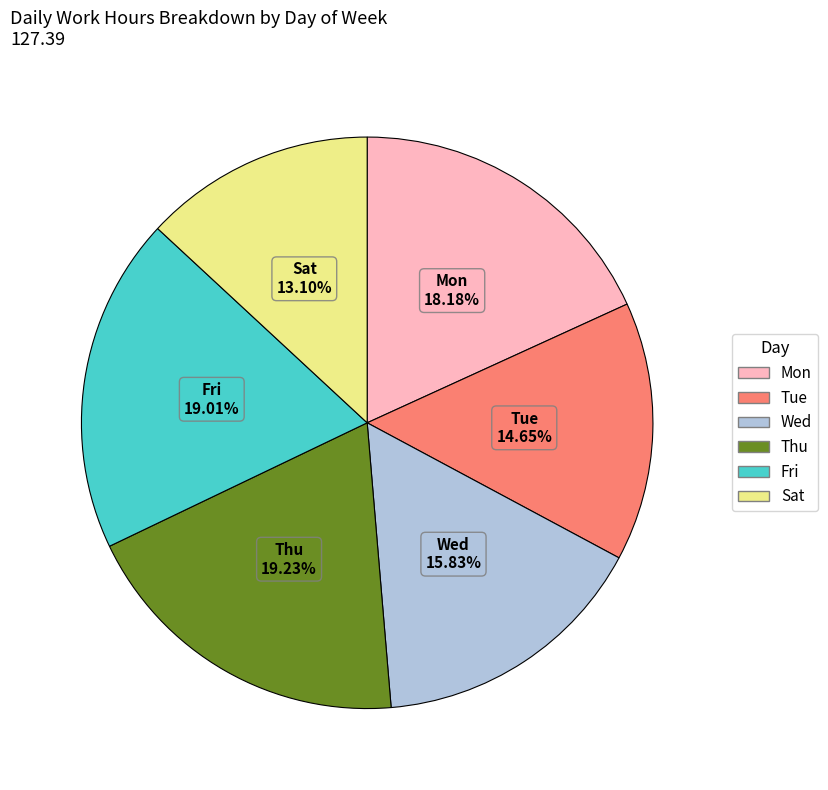

How many slices are in this pie chart?

6